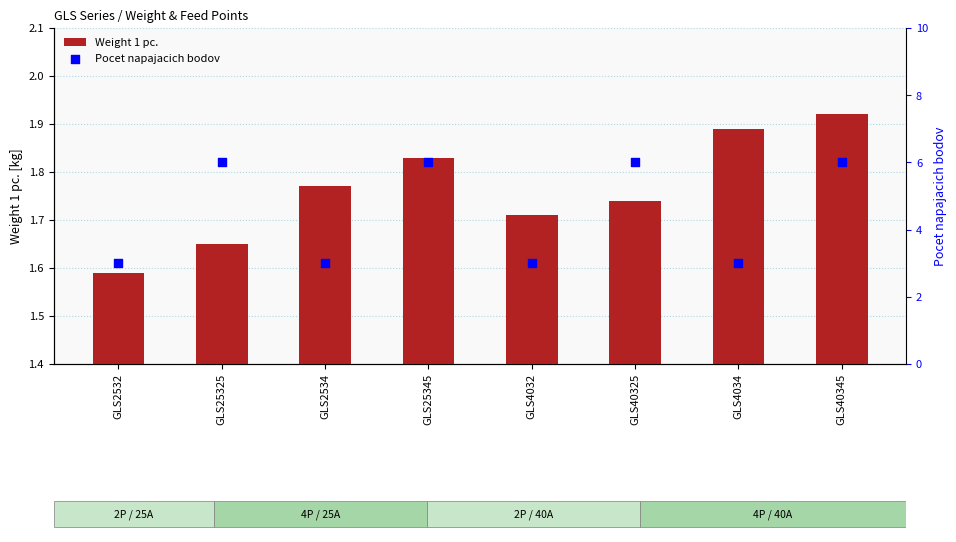

Which series contains the highest Y value?

Pocet napajacich bodov